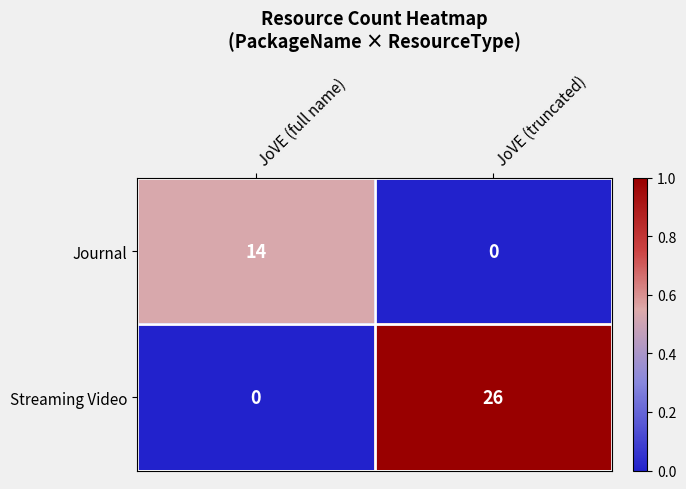

What is the total value across all series at JoVE (full name)?

14